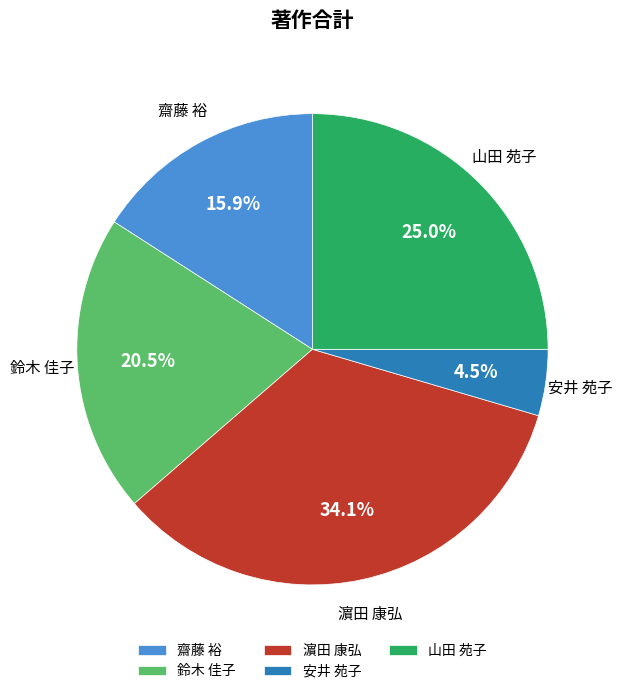

Is there any slice that represents more than half of the pie?

No